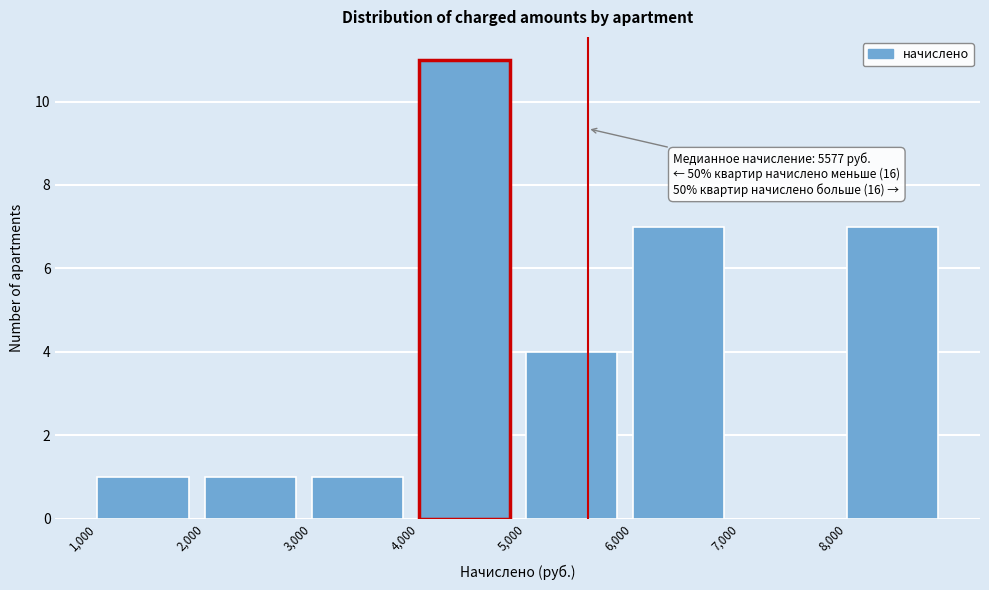

Which range on the x-axis has the tallest bar?

4000 to 5000